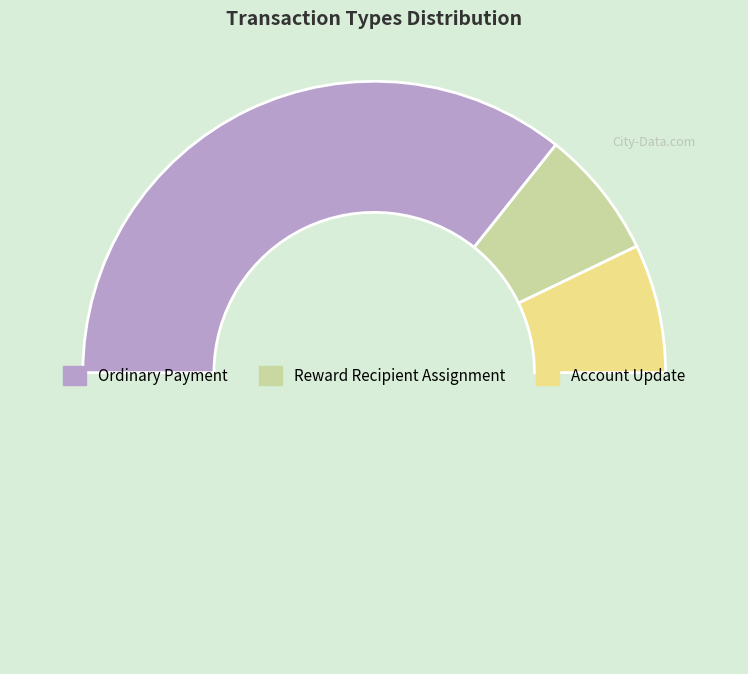

Count the number of slices in the pie.

4